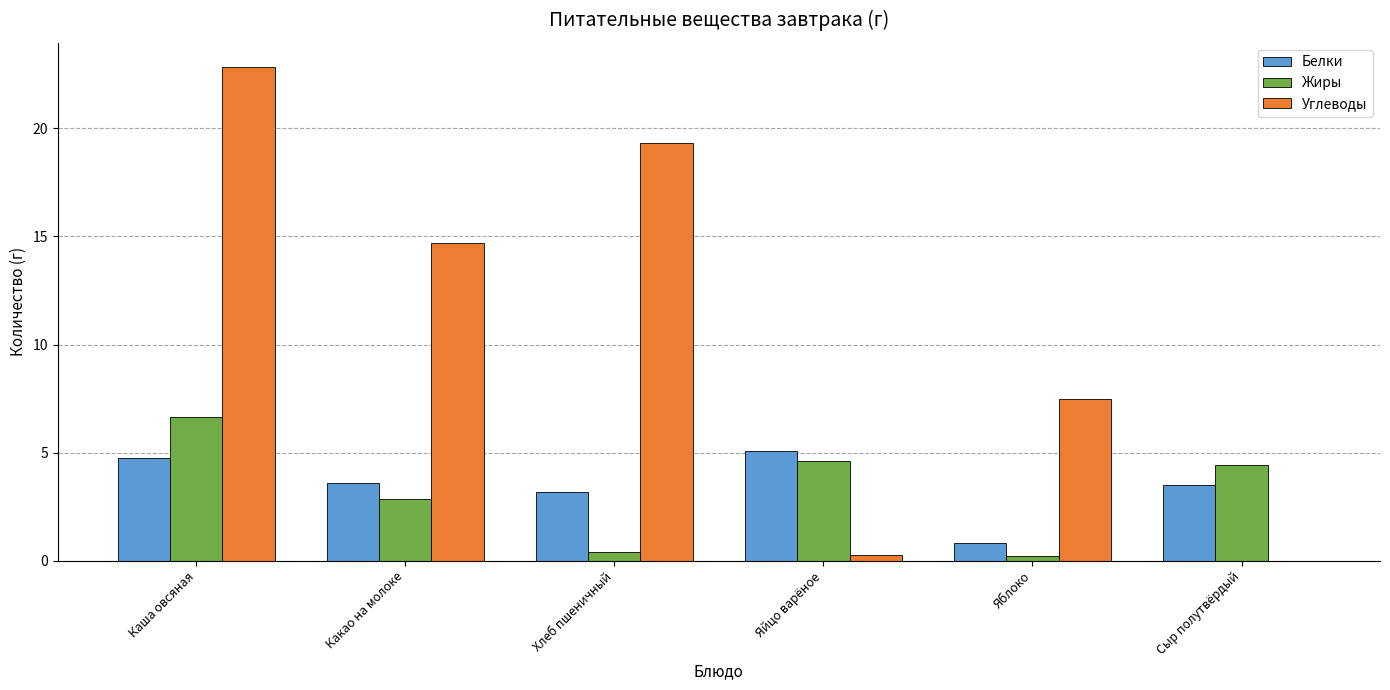

The value of Белки at Каша овсяная is 4.8. True or false?

True